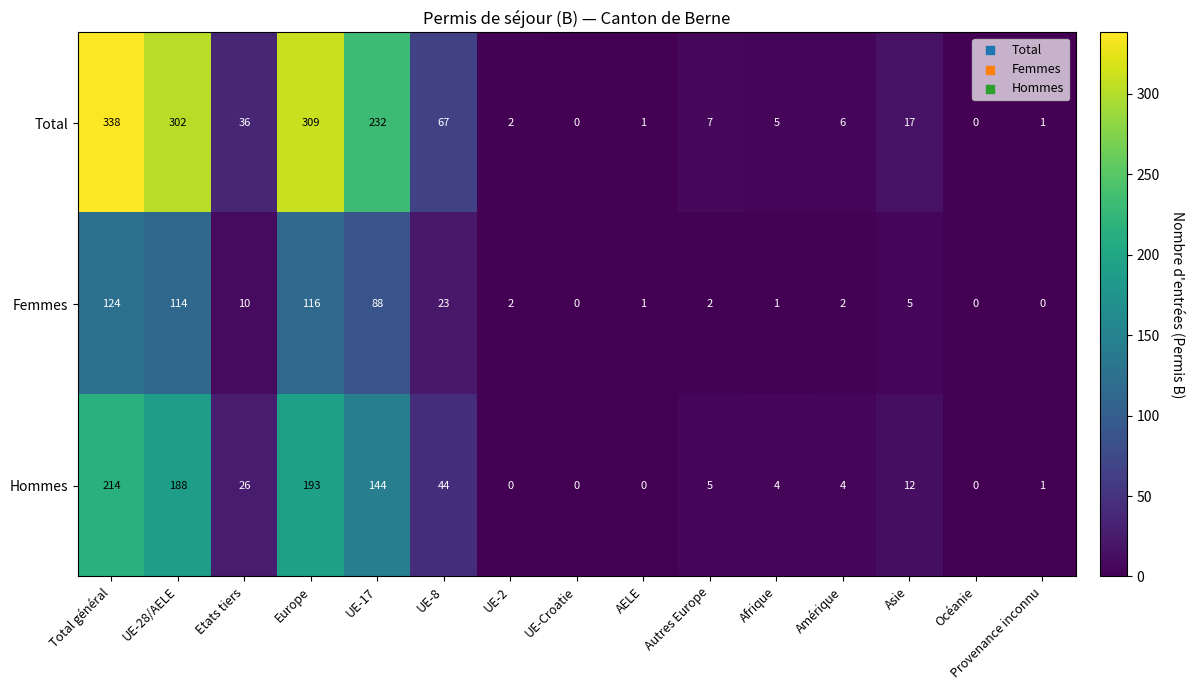

What is the average value of the Hommes series?

56